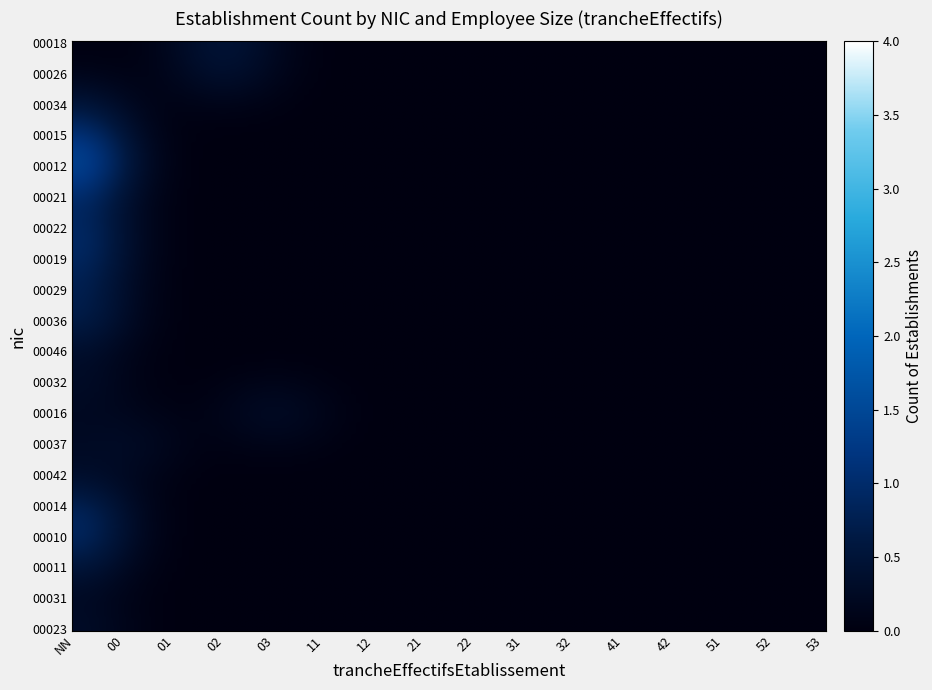

Rank the series by their maximum value, from lowest to highest.

00046, 00042, 00031, 00023, 00018, 00026, 00034, 00021, 00029, 00032, 00016, 00037, 00011, 00015, 00022, 00019, 00036, 00014, 00010, 00012